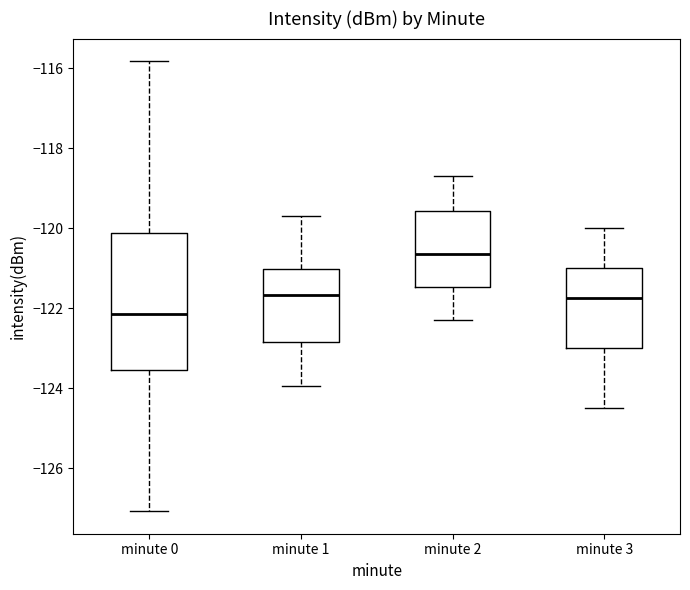

Which box's median line is the lowest?

minute 0